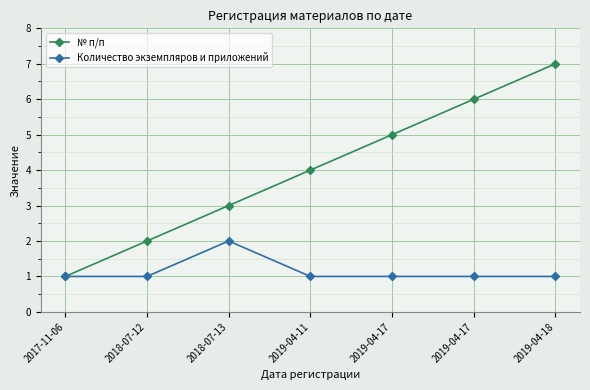

Reading left to right, list all the values displayed in this chart.

№ п/п: 2017-11-06=1	2018-07-12=2	2018-07-13=3	2019-04-11=4	2019-04-17=5	2019-04-17=6	2019-04-18=7
Количество экземпляров и приложений: 2017-11-06=1	2018-07-12=1	2018-07-13=2	2019-04-11=1	2019-04-17=1	2019-04-17=1	2019-04-18=1